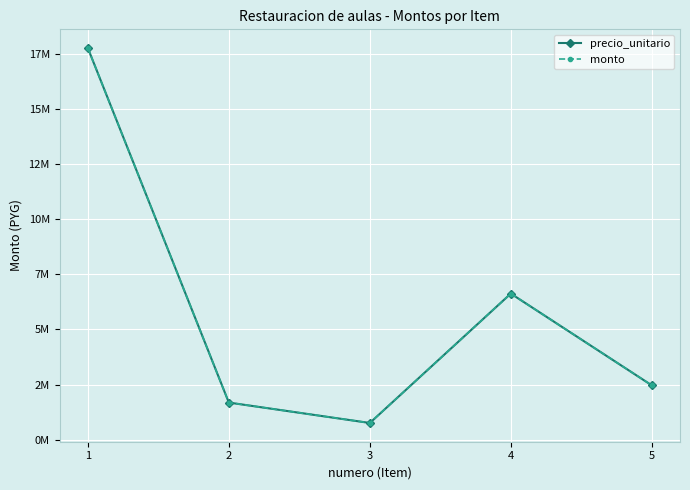

Rank the series at 3 from highest to lowest value.

precio_unitario, monto